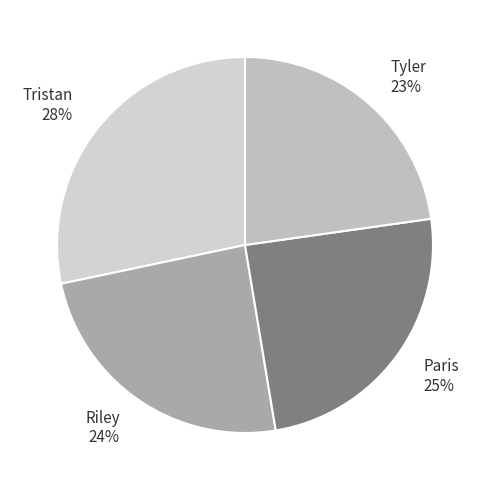

Is Tristan the majority of the pie?

No